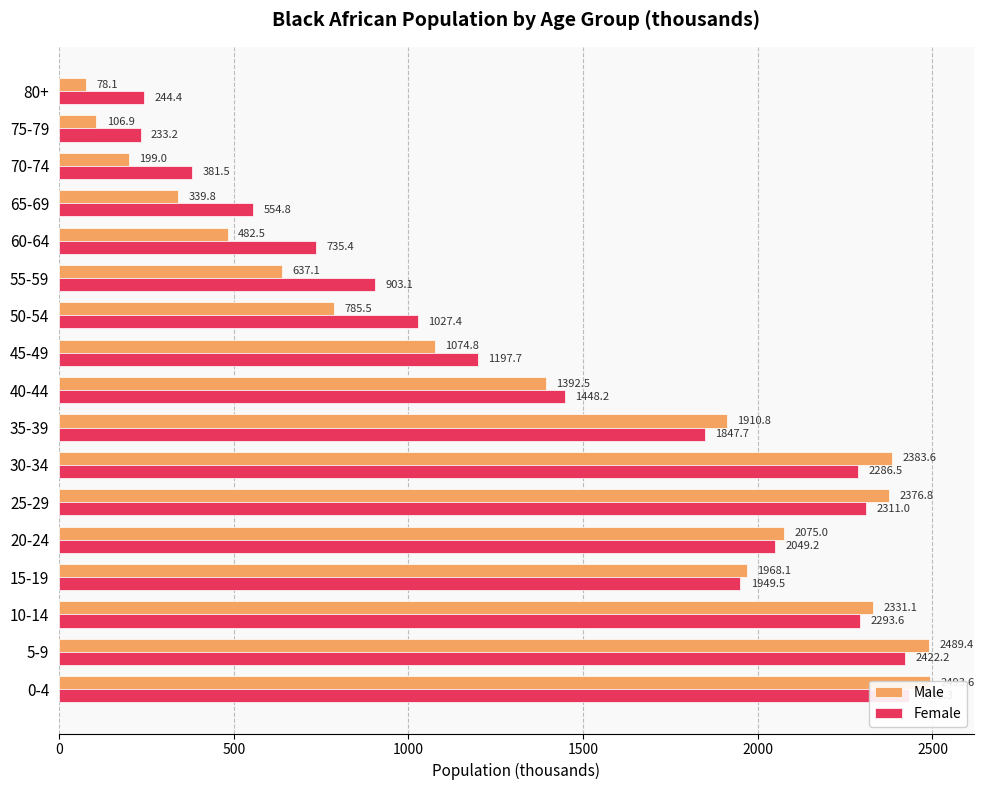

What are all the series names shown in the legend?

Male, Female